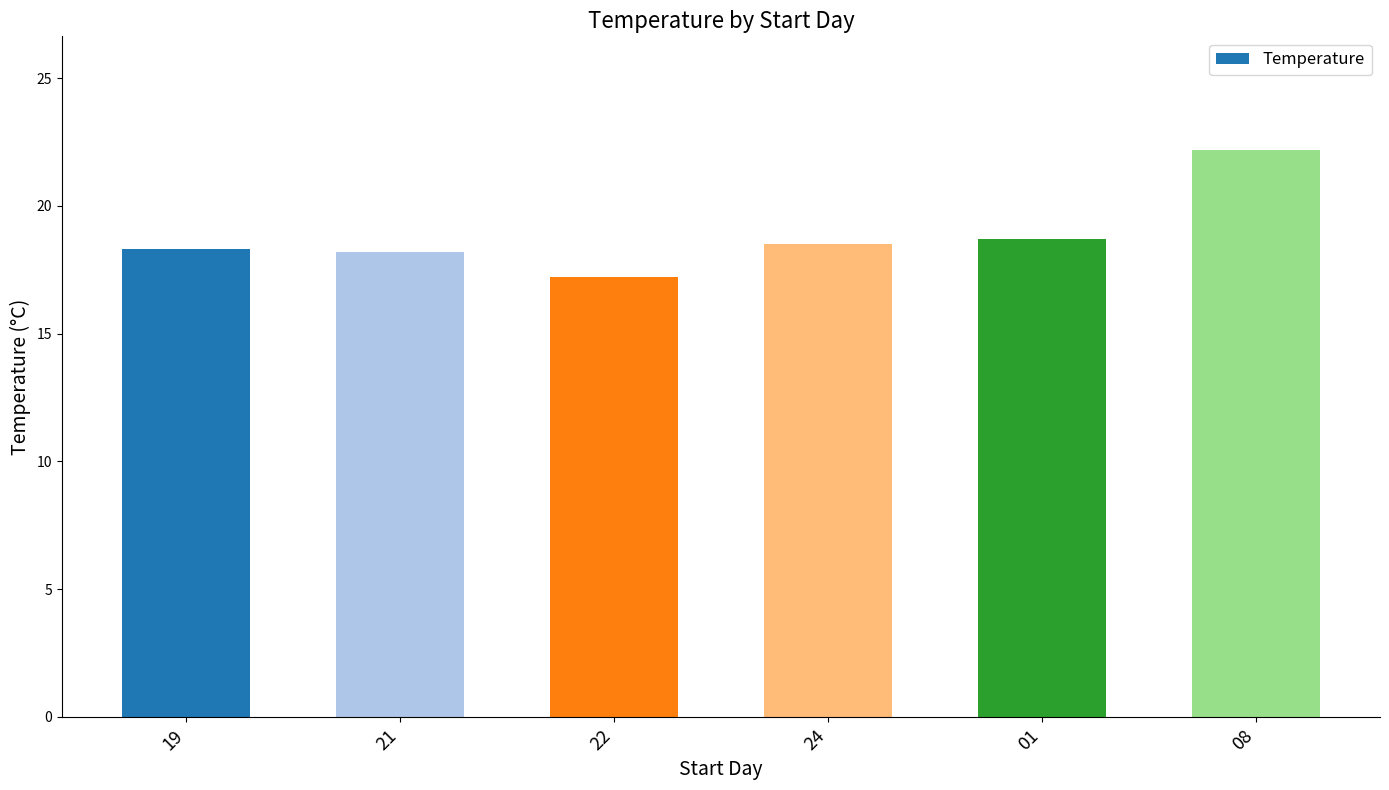

What is the difference between the maximum and minimum values?

5.0